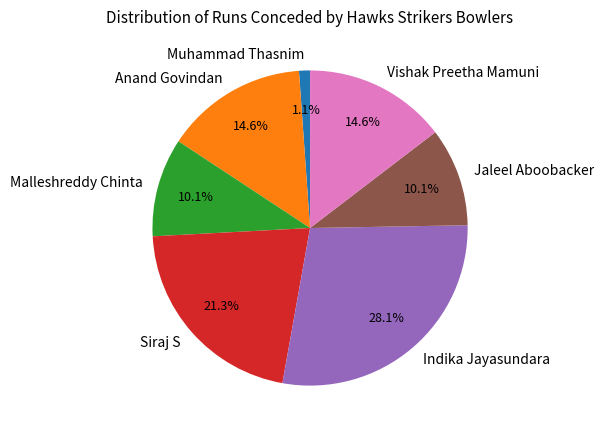

Combined, do Siraj S and Indika Jayasundara account for over 50%?

No